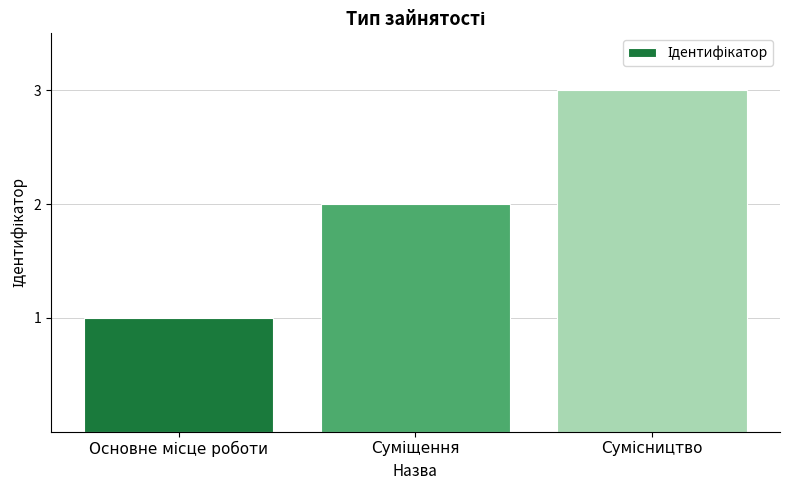

What is the greatest value displayed?

3